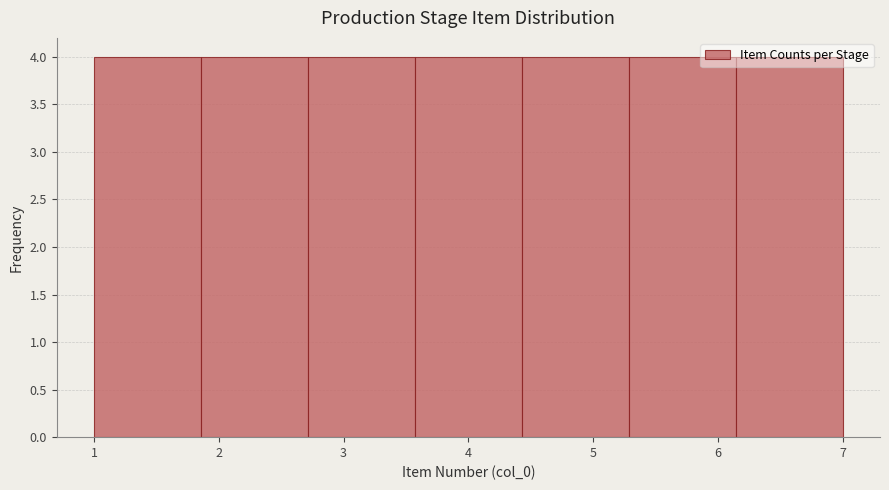

Reading left to right, transcribe this chart: for each bar, give the range it covers on the x-axis and its height. Neither the bar edges nor the heights are printed on the chart, so give them approximately, as read against the axes.

1.0 to 1.9: 4
1.9 to 2.7: 4
2.7 to 3.6: 4
3.6 to 4.4: 4
4.4 to 5.3: 4
5.3 to 6.1: 4
6.1 to 7.0: 4